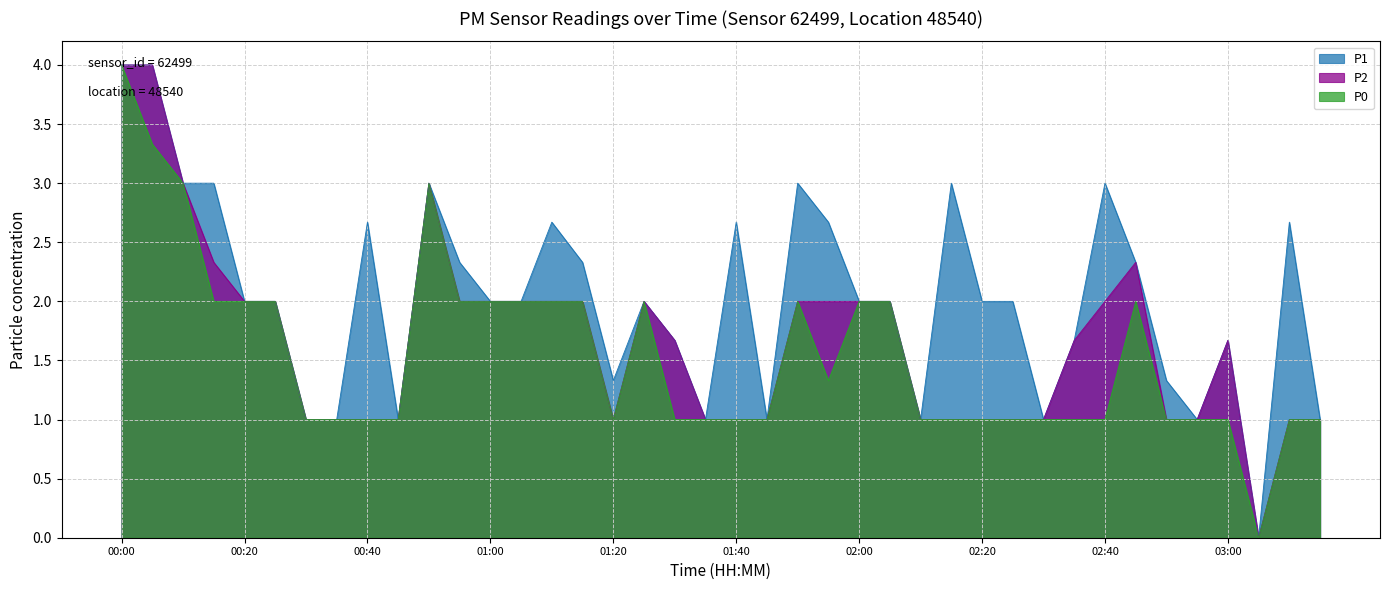

Which series changed the most between 02:00 and 03:15?

P1